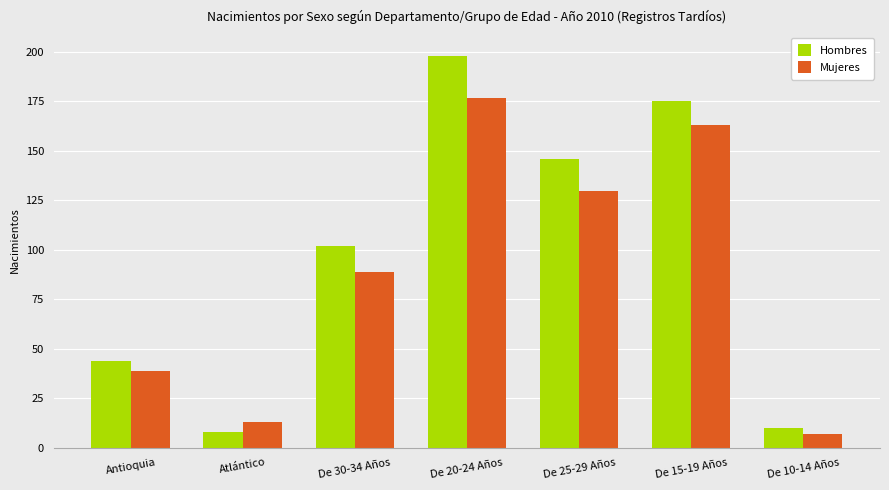

At how many categories does at least one series exceed 101?

4